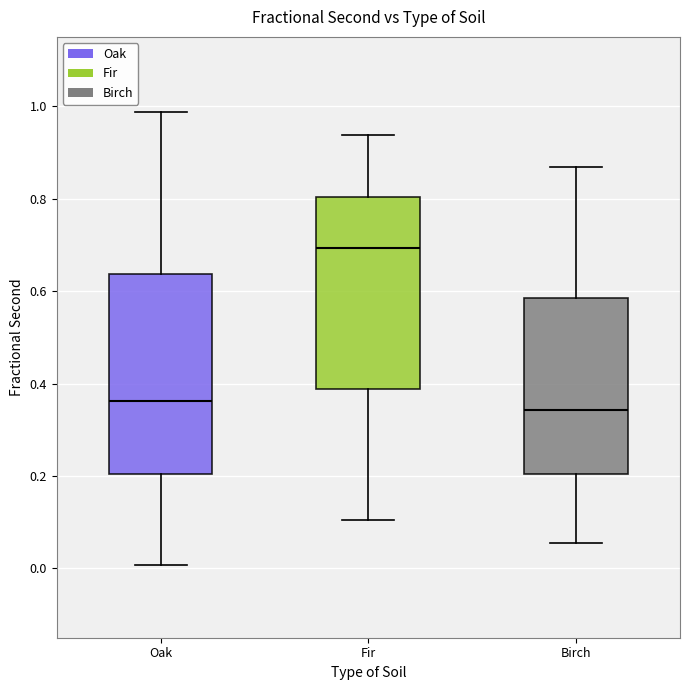

Reading left to right, read every box against the y-axis: the position of its median line, the range the box covers, and the ends of its whiskers. The values are not printed on the chart, so give them approximately, as read against the axis.

Oak: median 0.36, box 0.20 to 0.64, whiskers 0.00 to 0.98
Fir: median 0.70, box 0.38 to 0.80, whiskers 0.10 to 0.94
Birch: median 0.34, box 0.20 to 0.58, whiskers 0.06 to 0.86